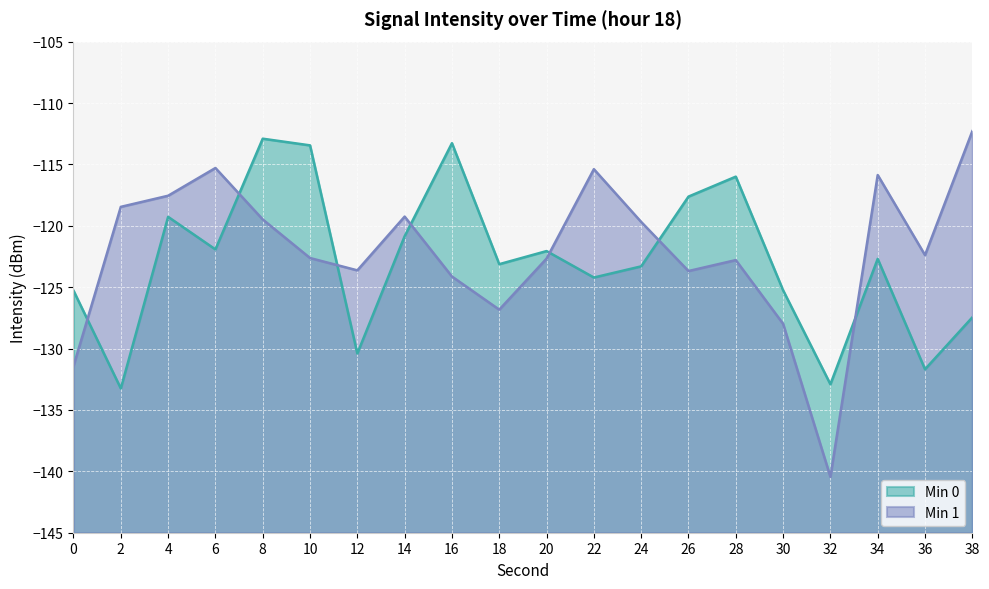

After their last crossing, which series has the higher values: Min 1 or Min 0?

Min 1